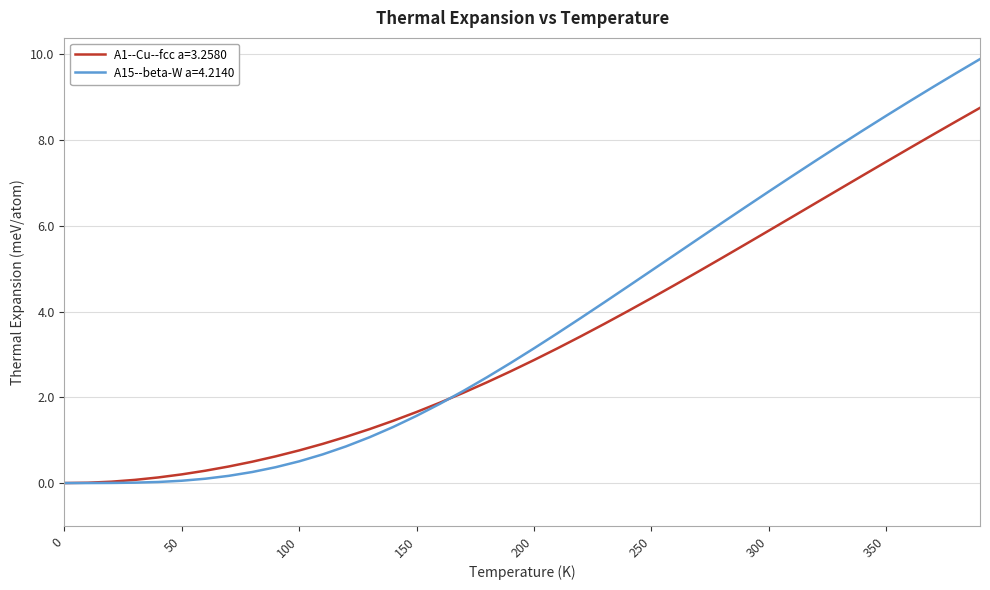

What is the maximum value shown in the chart?

9.9